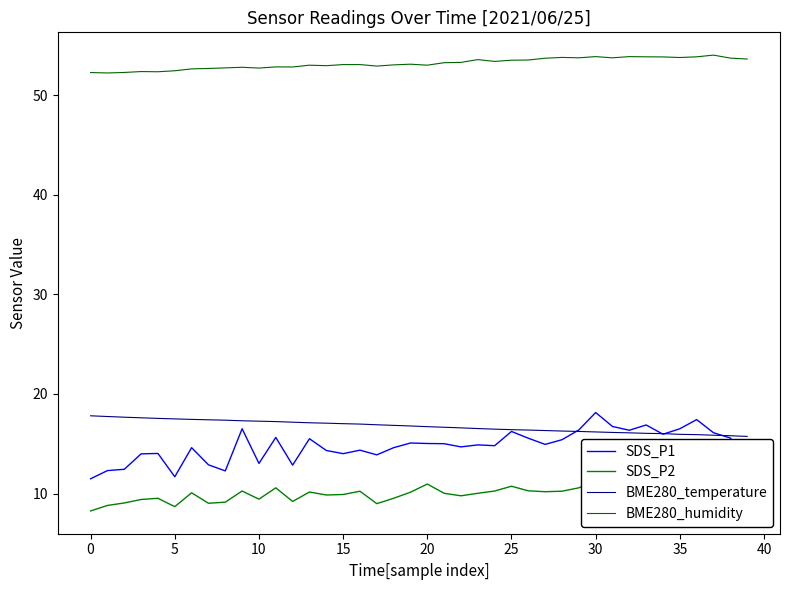

What is the maximum value for BME280_humidity?

54.0